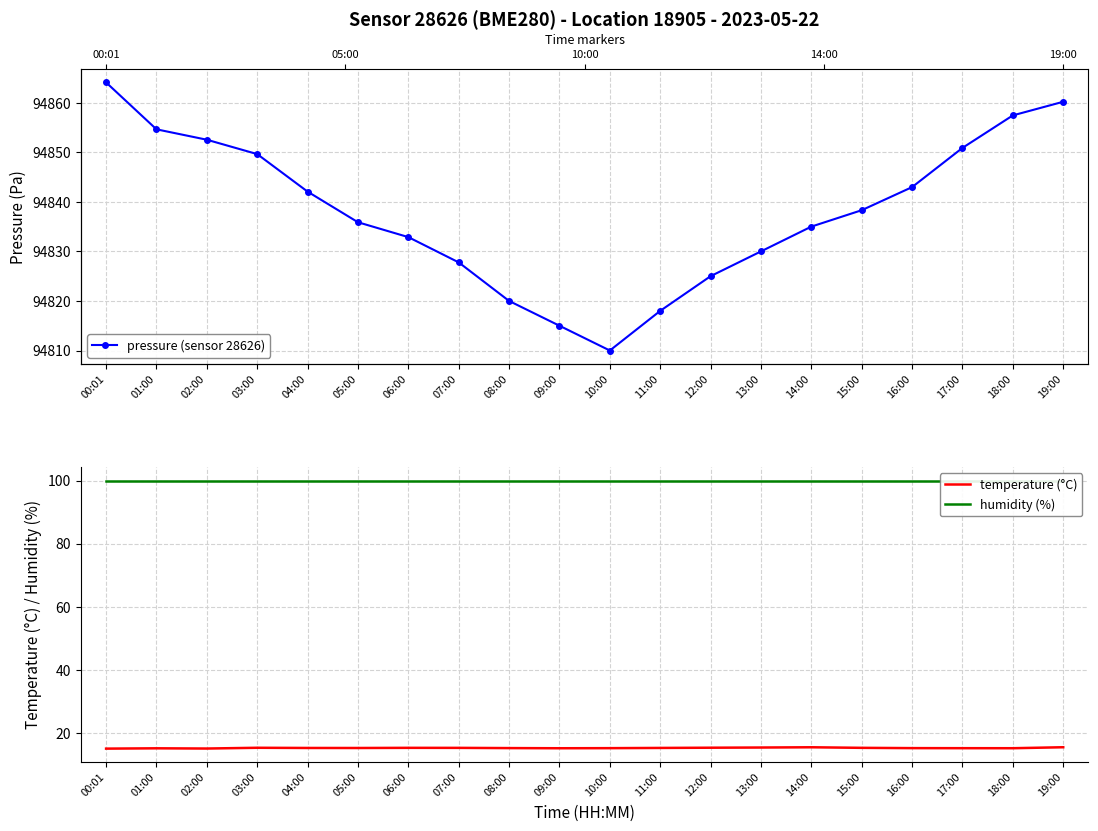

True or false: humidity (%) and temperature (°C) intersect in this chart.

False